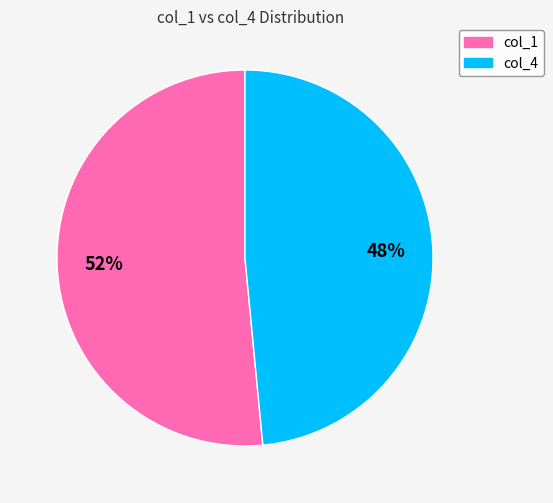

To the nearest percent, what is the average slice percentage?

50%